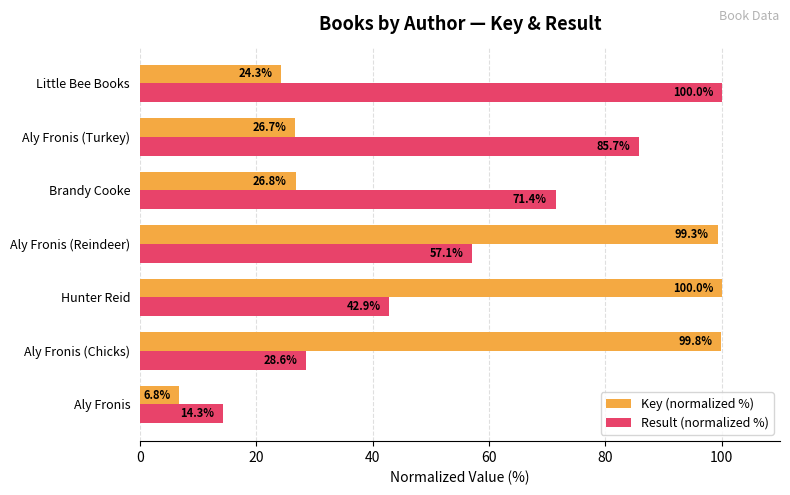

At how many categories does at least one series exceed 46?

6